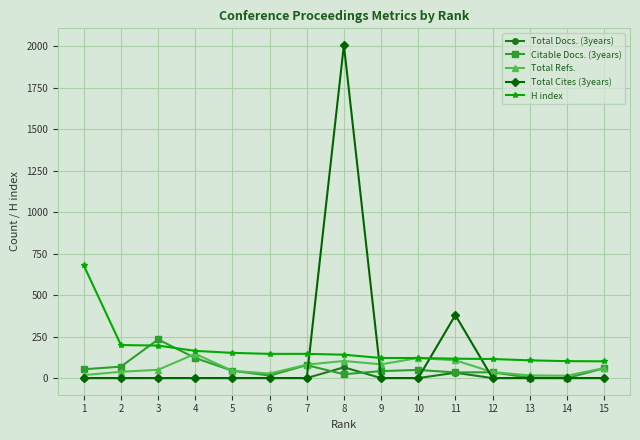

List the series in order of their peak value, lowest first.

Total Docs. (3years), Total Refs., Citable Docs. (3years), H index, Total Cites (3years)